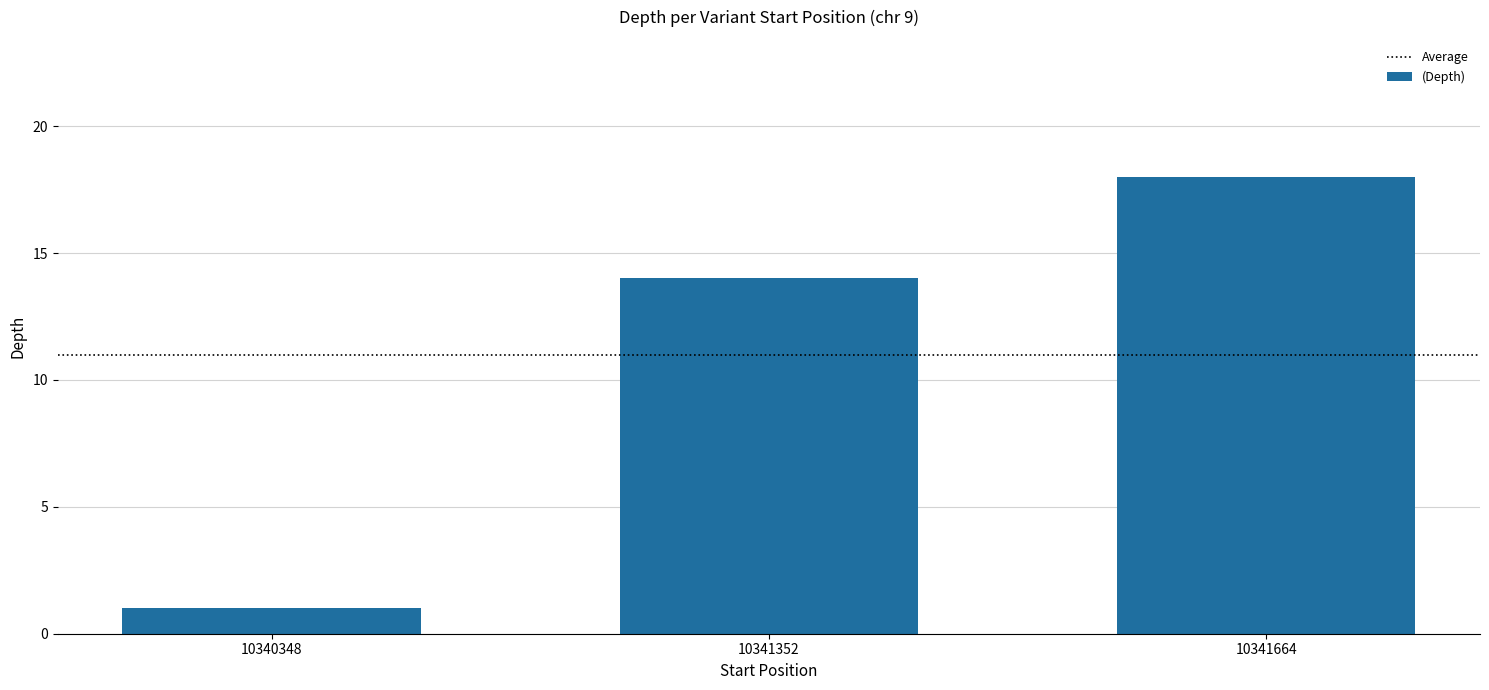

True or false: the data shows 0 at 10340348.

False